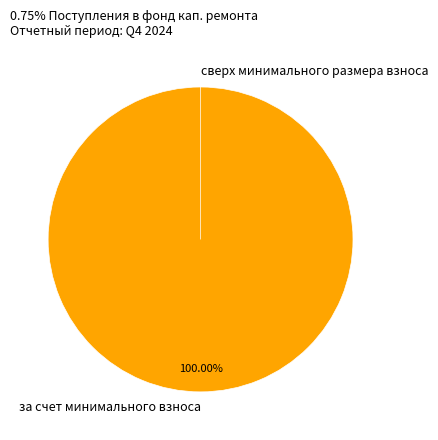

Which category has the smallest portion of the pie?

сверх минимального размера взноса